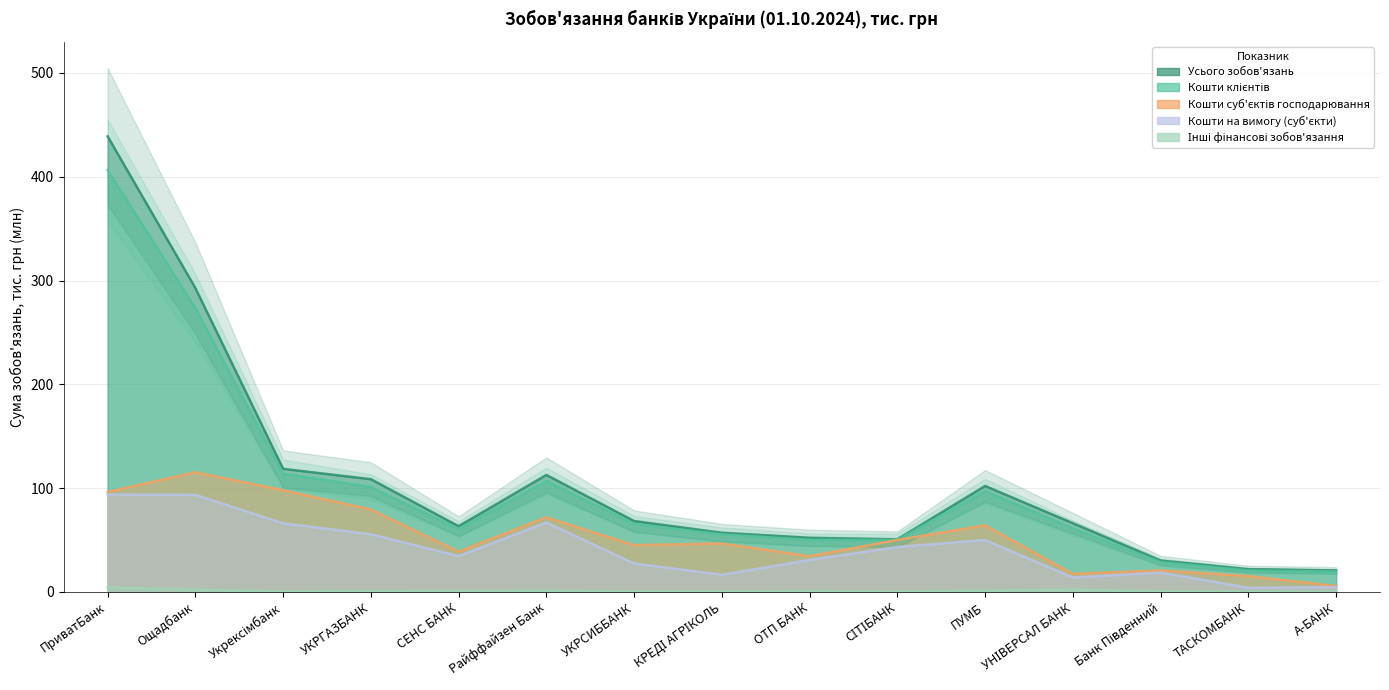

At which label does Кошти суб'єктів господарювання reach its peak?

Ощадбанк